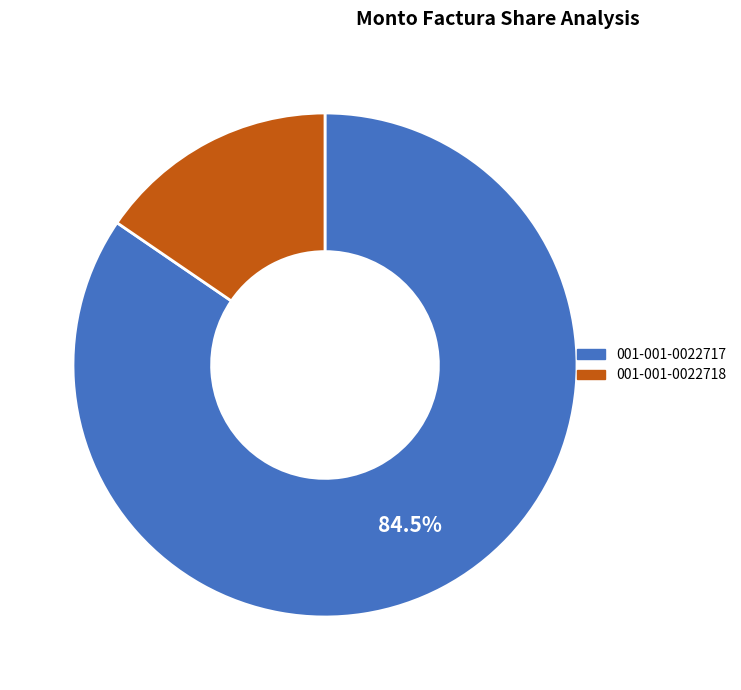

Which slice is the smallest?

001-001-0022718